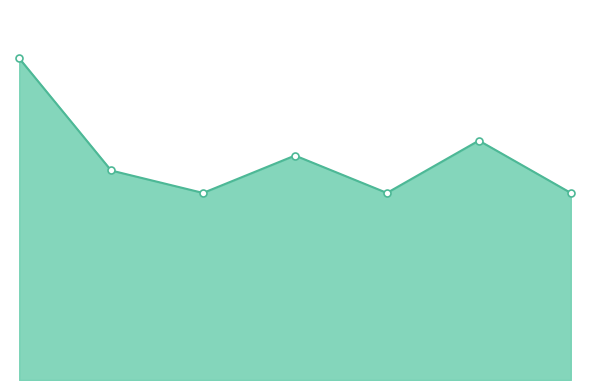

What is the change in value from 2 to 3?

+5